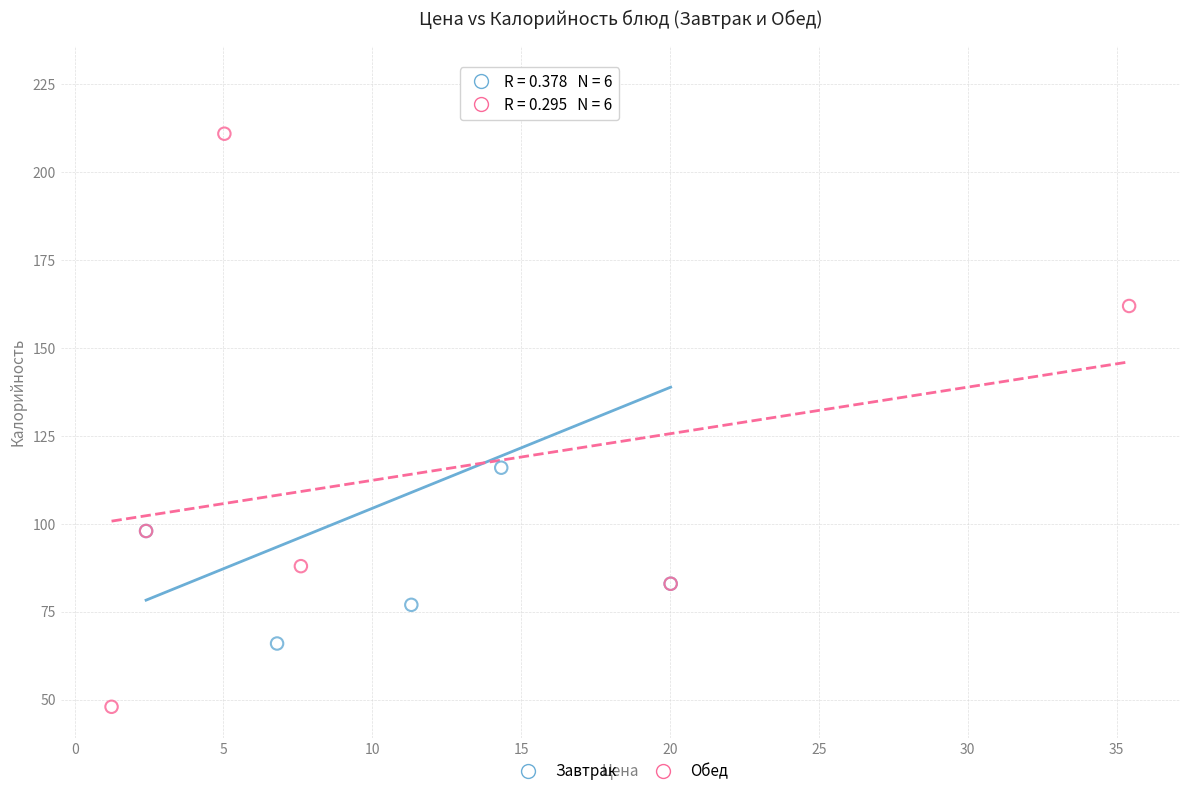

What are all the series names shown in the legend?

Завтрак, Обед